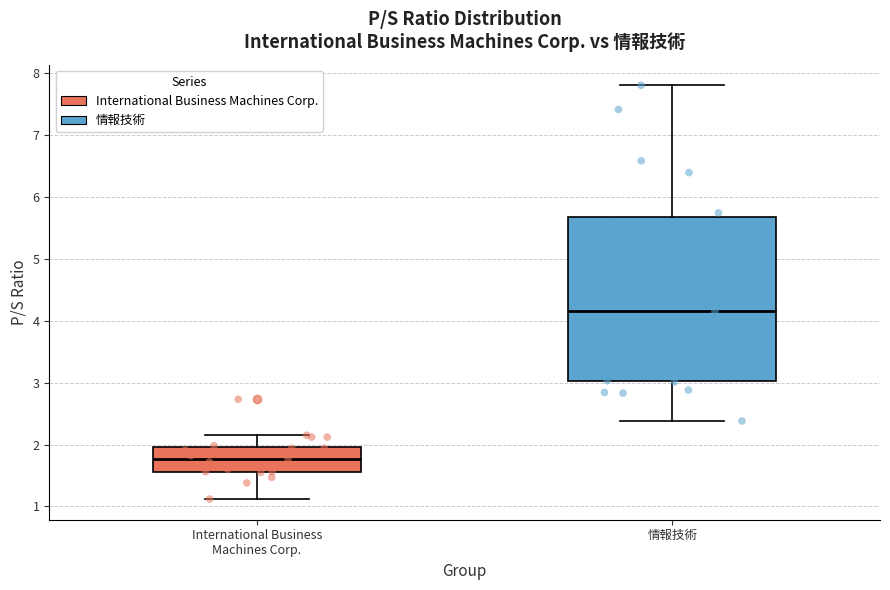

Which box is the tallest, from its lower edge to its upper edge?

情報技術